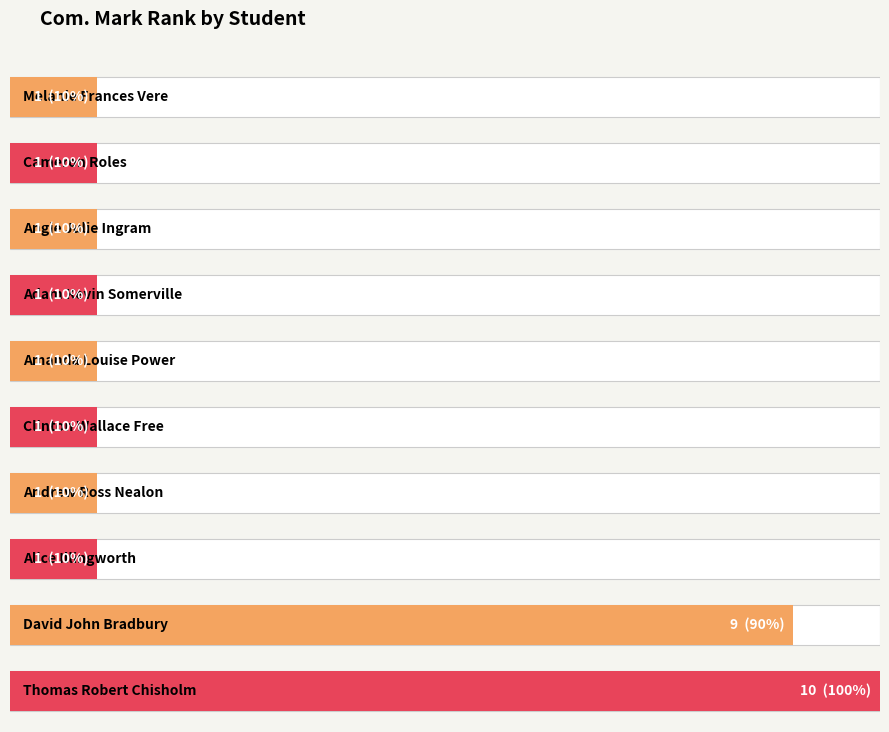

Approximately how many times larger is the value at Andrew Ross Nealon compared to David John Bradbury?

0.1